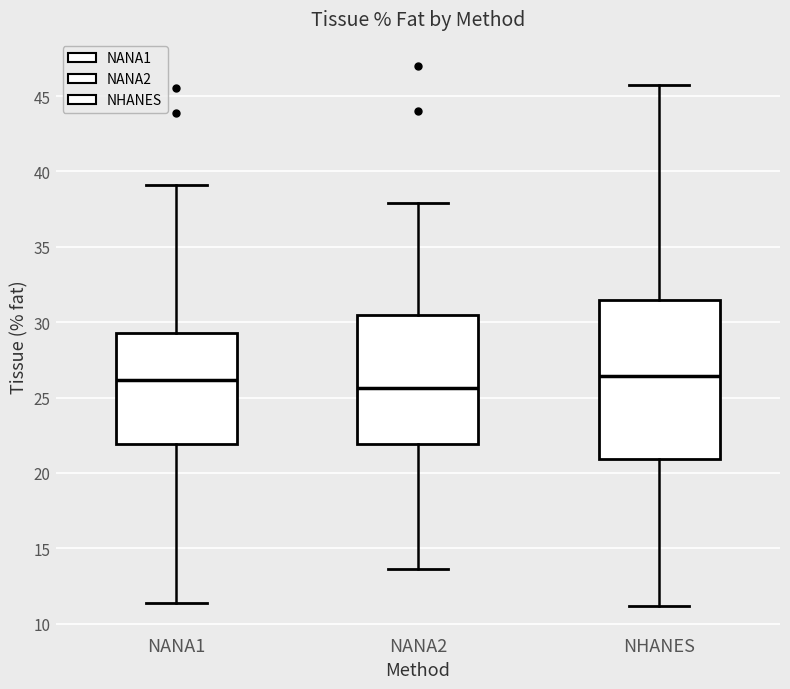

Reading left to right, transcribe this box plot: for each box, give where its median line is, the range the box spans, and where its two whiskers end, as read against the y-axis. The values are not printed on the chart, so give them approximately, as read against the axis.

NANA1: median 26.0, box 22.0 to 29.5, whiskers 11.5 to 39.0
NANA2: median 25.5, box 22.0 to 30.5, whiskers 13.5 to 38.0
NHANES: median 26.5, box 21.0 to 31.5, whiskers 11.0 to 45.5